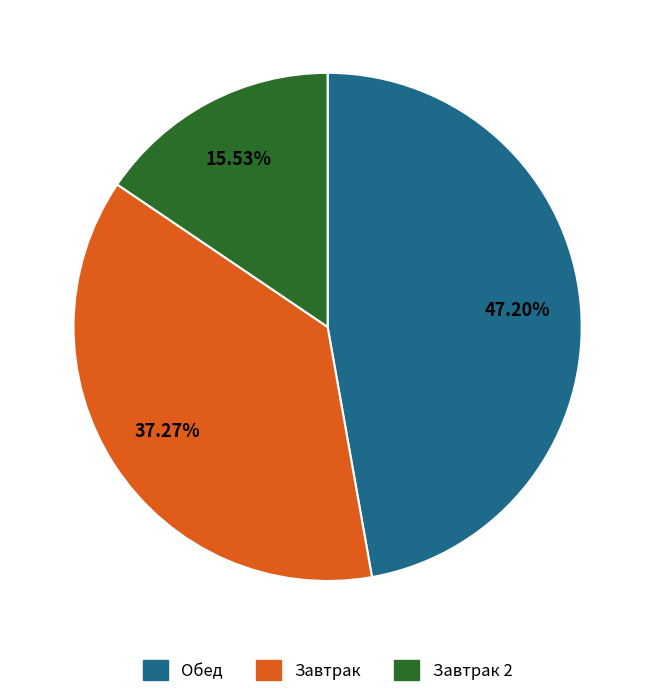

Does any single category account for the majority?

No